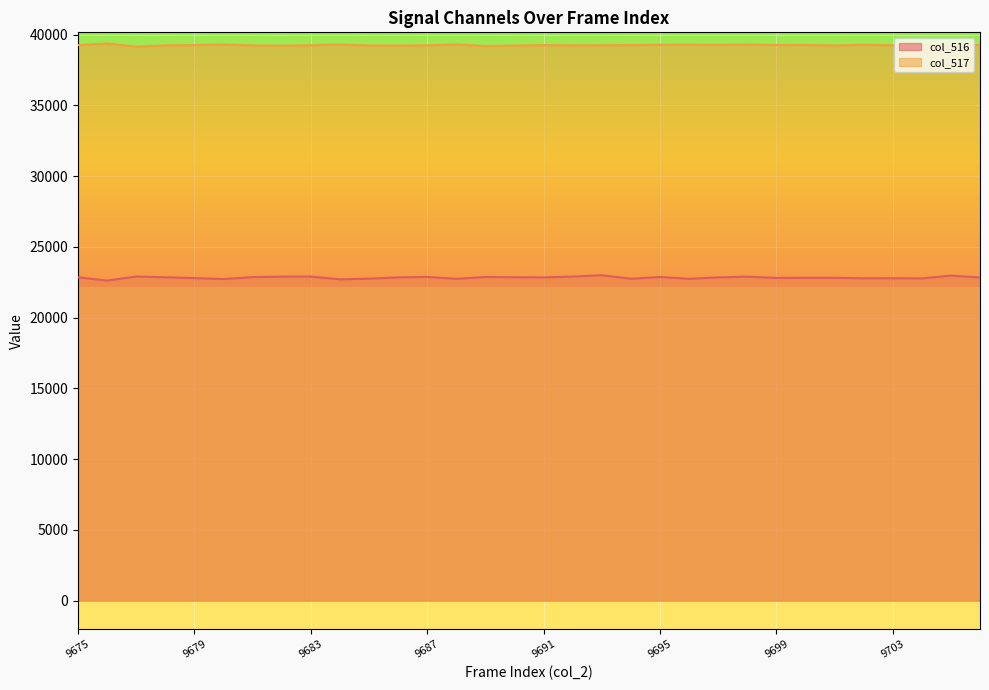

Which series changed the most between 9675 and 9678?

col_517